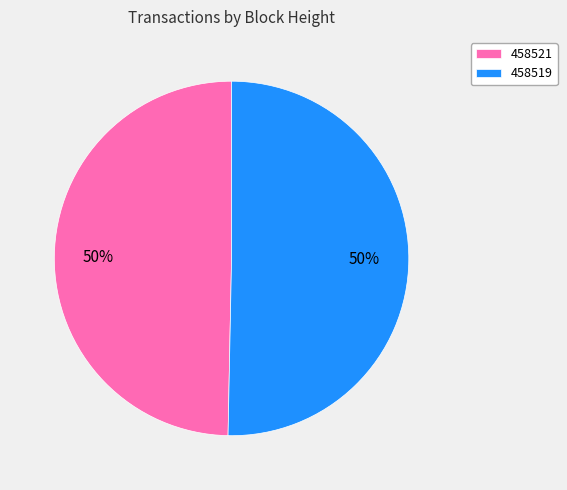

The 458521 slice represents 41% of the pie. True or false?

False